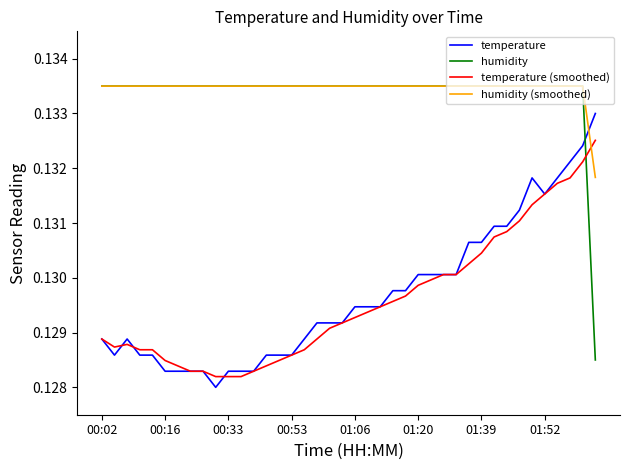

Count the humidity (smoothed) values in the range 0 to 1.

40